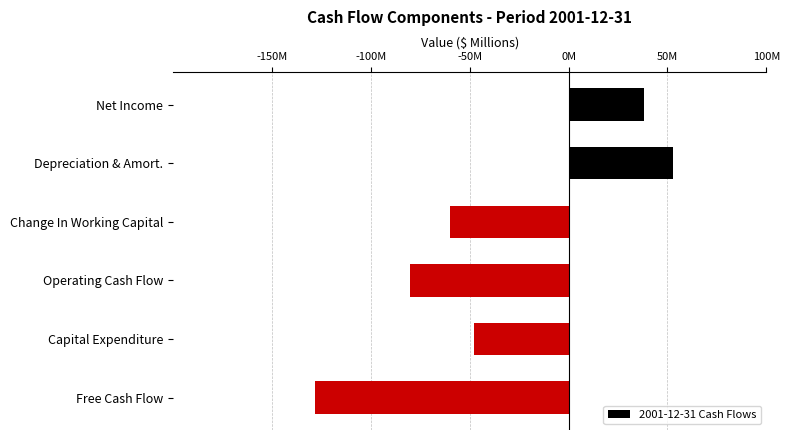

Which label corresponds to the largest value in the chart?

Depreciation & Amort.